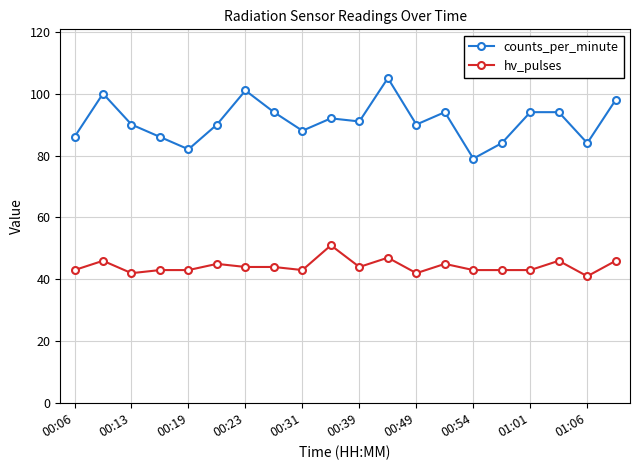

What is the difference between the maximum and minimum values in the counts_per_minute series?

26